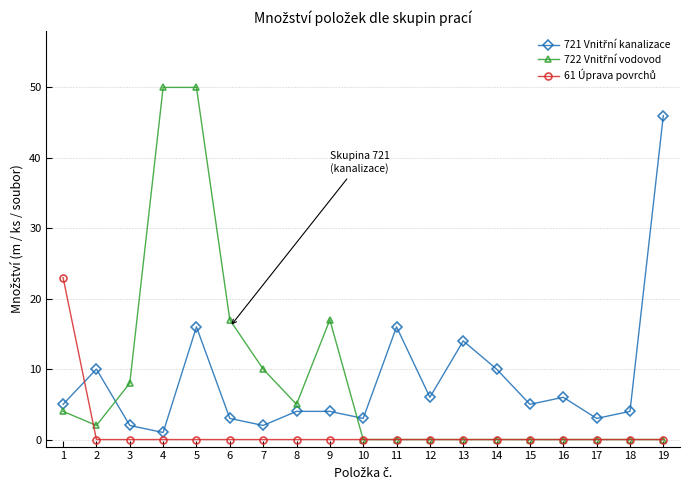

What is the greatest value displayed?

50